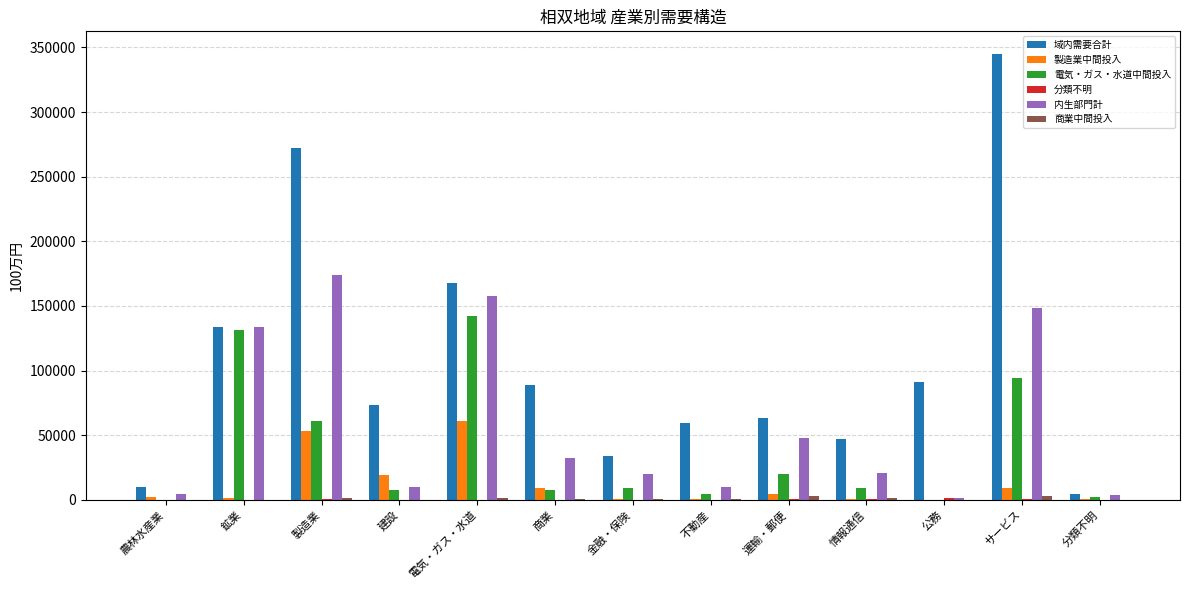

The 電気・ガス・水道中間投入 series shows 131325 at 鉱業. True or false?

True